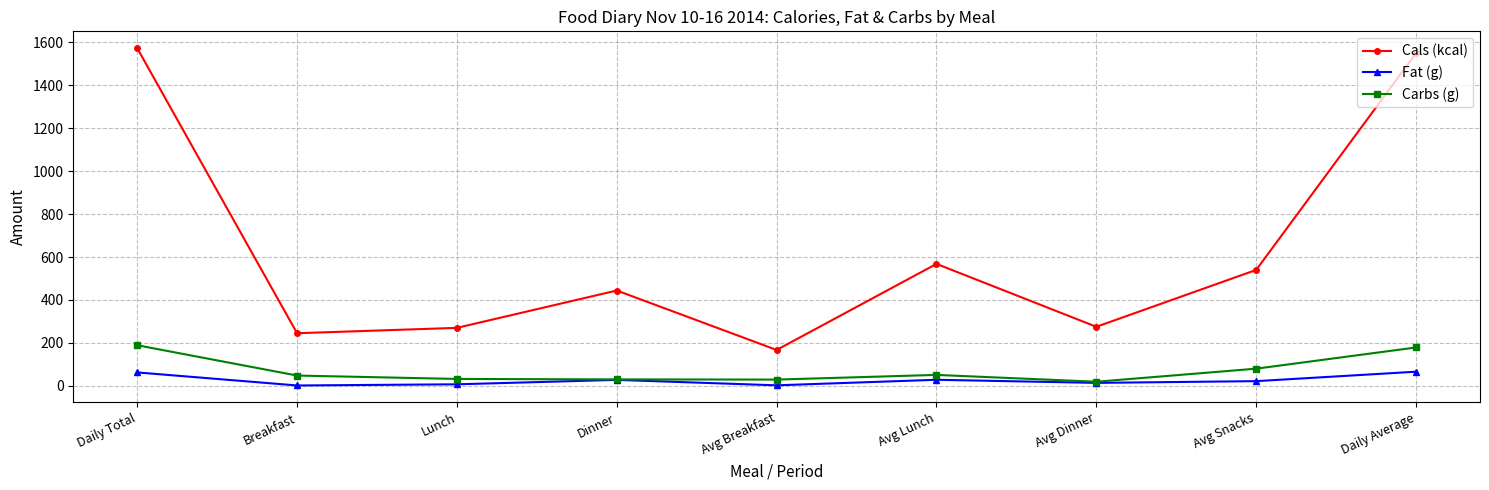

What position from the right is Daily Total?

9